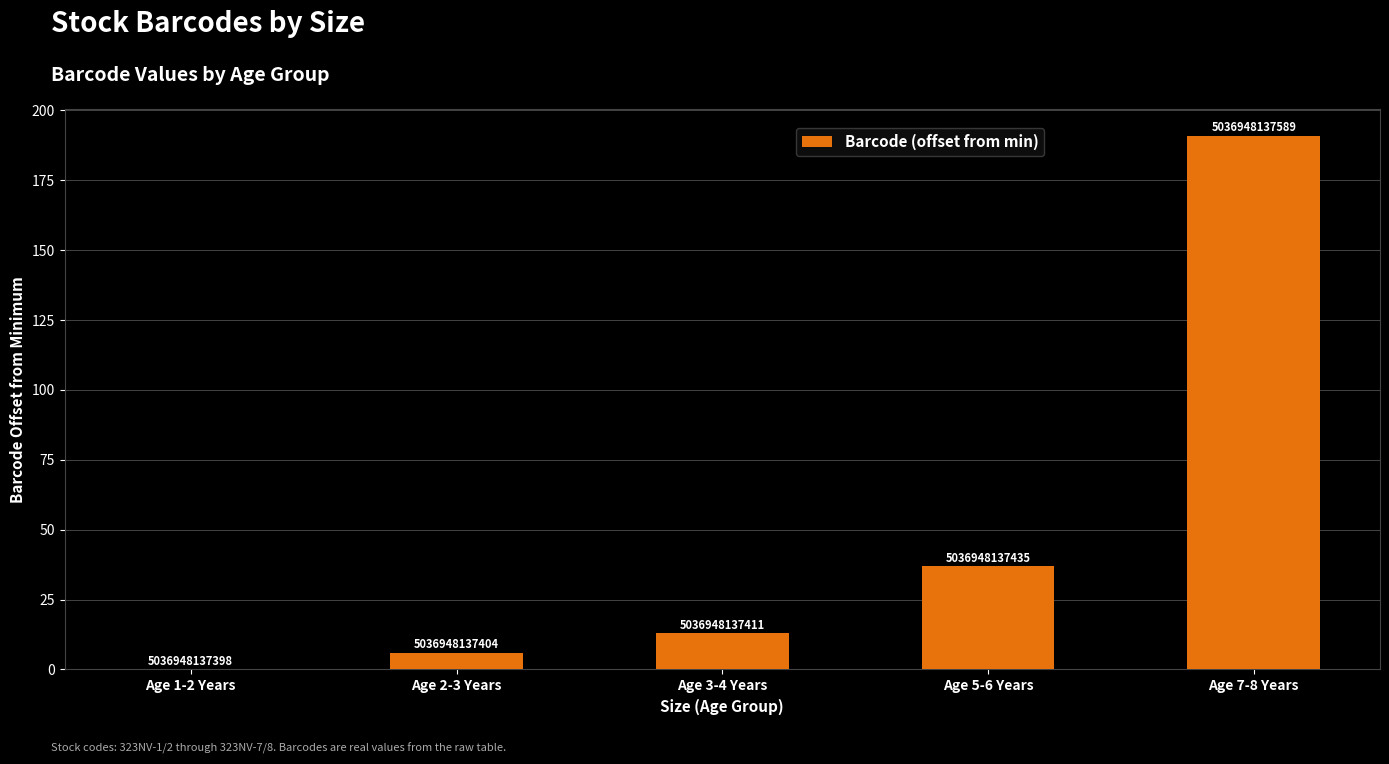

Which label corresponds to the smallest value in the chart?

Age 1-2 Years